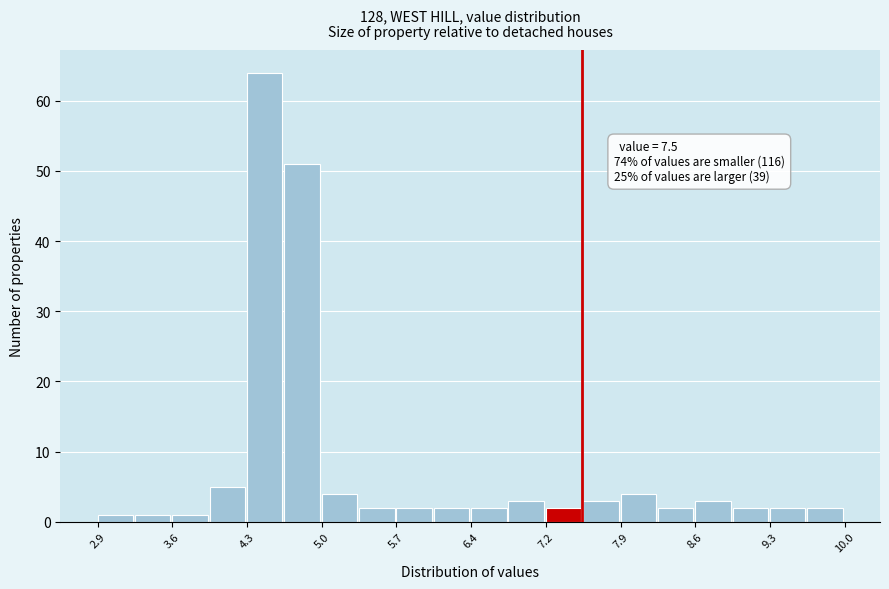

Around what value on the x-axis is the tallest bar? Give the approximate position of its centre, as read against the axis.

4.5